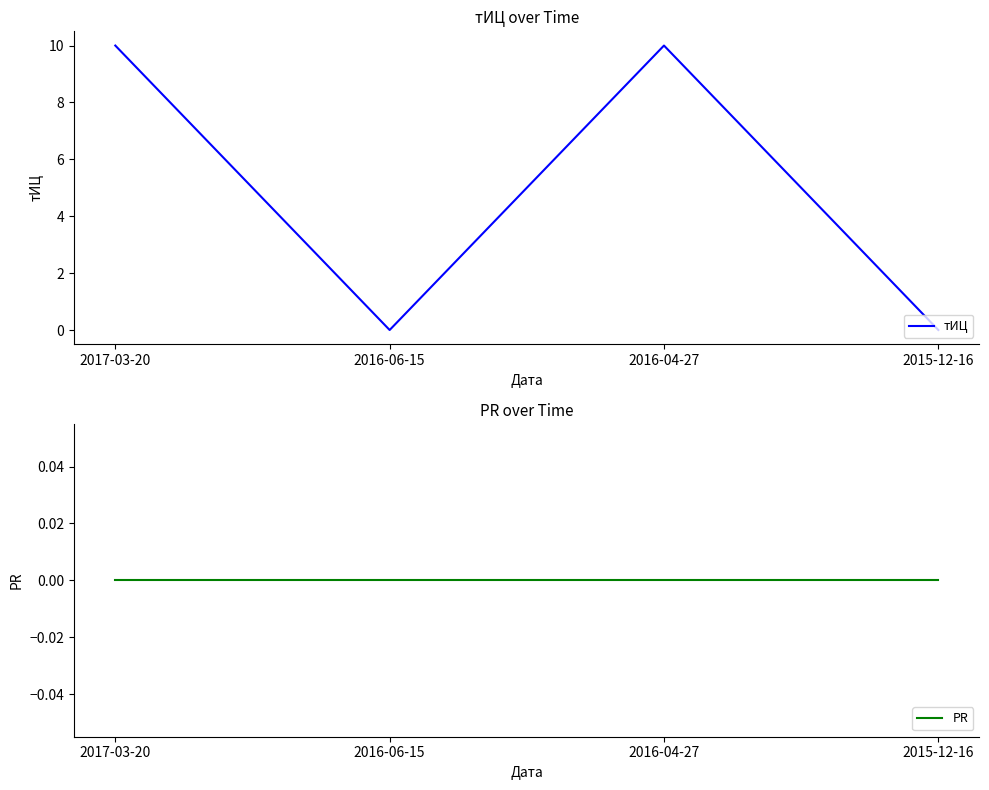

Reading left to right, transcribe all the data shown in this chart.

тИЦ: 2017-03-20=10	2016-06-15=0	2016-04-27=10	2015-12-16=0
PR: 2017-03-20=0	2016-06-15=0	2016-04-27=0	2015-12-16=0